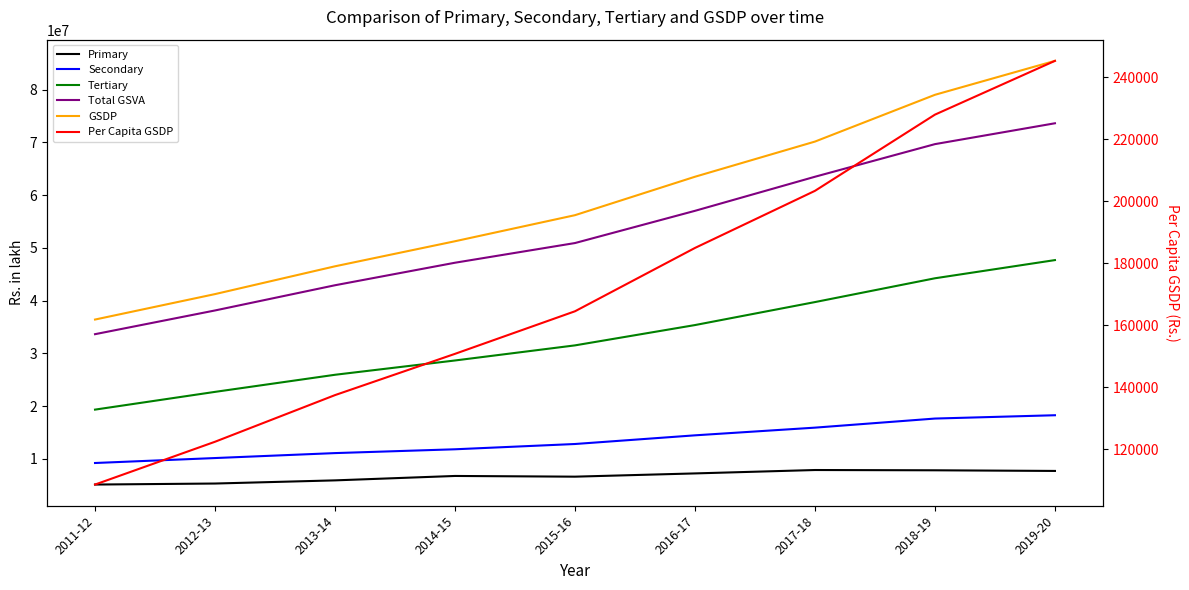

What is the sum of the GSDP values at 2016-17 and 2015-16?

119688001.1